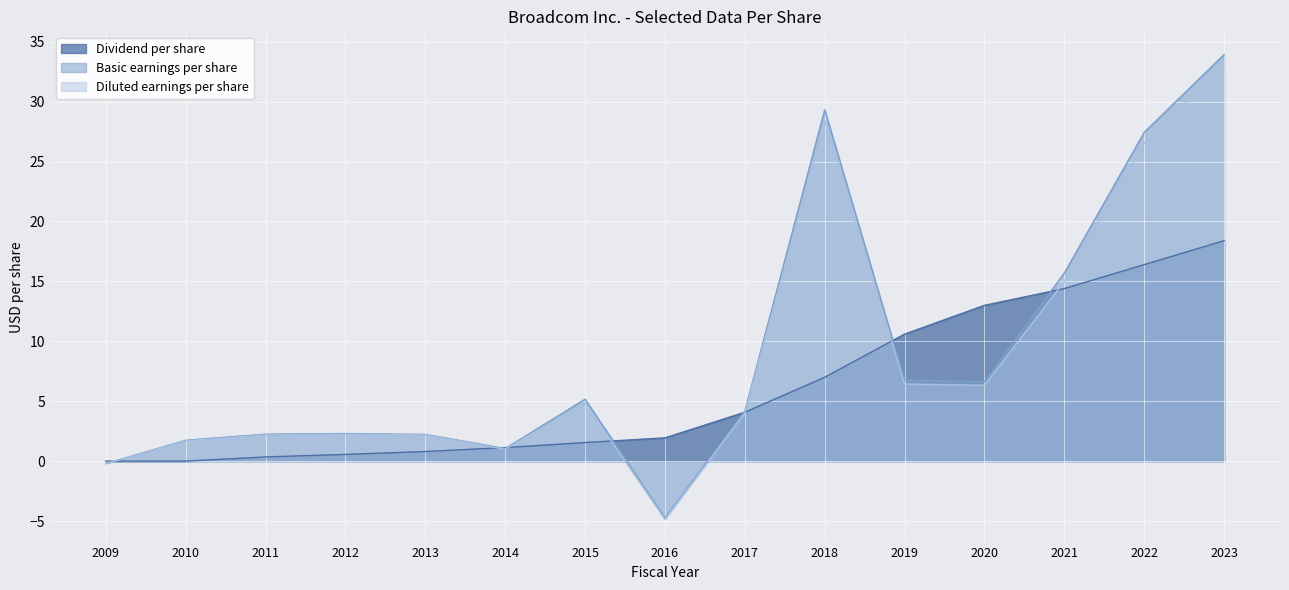

Which series has the largest range (max minus min)?

Basic earnings per share